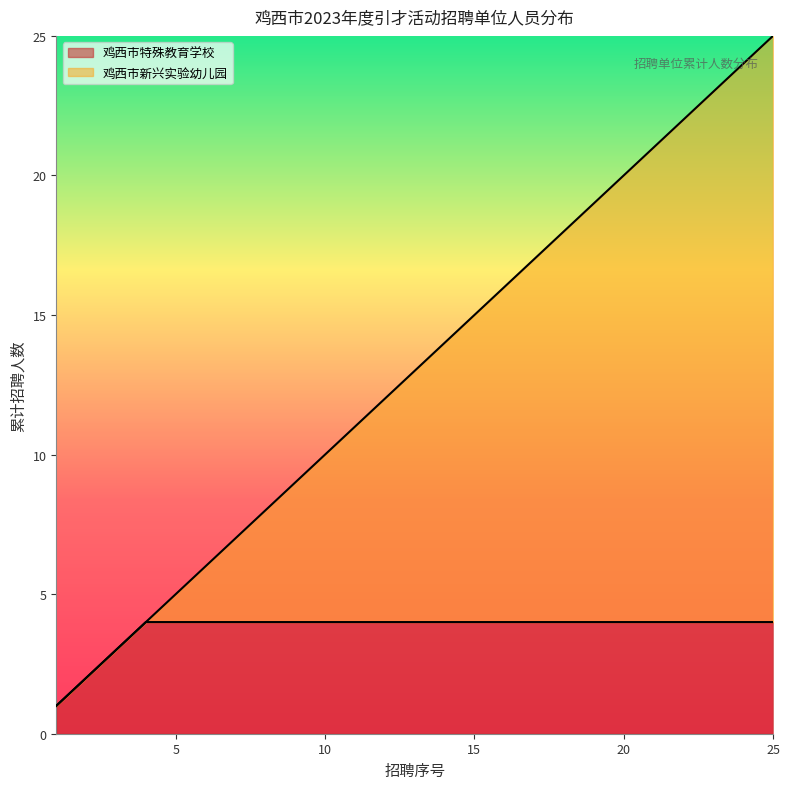

How many times do 鸡西市特殊教育学校 and 鸡西市新兴实验幼儿园 cross each other?

1